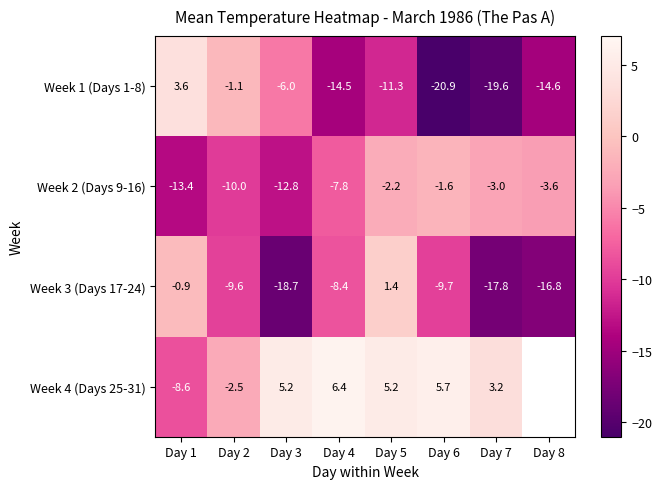

Rank the categories by Week 1 (Days 1-8) value from lowest to highest.

Day 6, Day 7, Day 8, Day 4, Day 5, Day 3, Day 2, Day 1